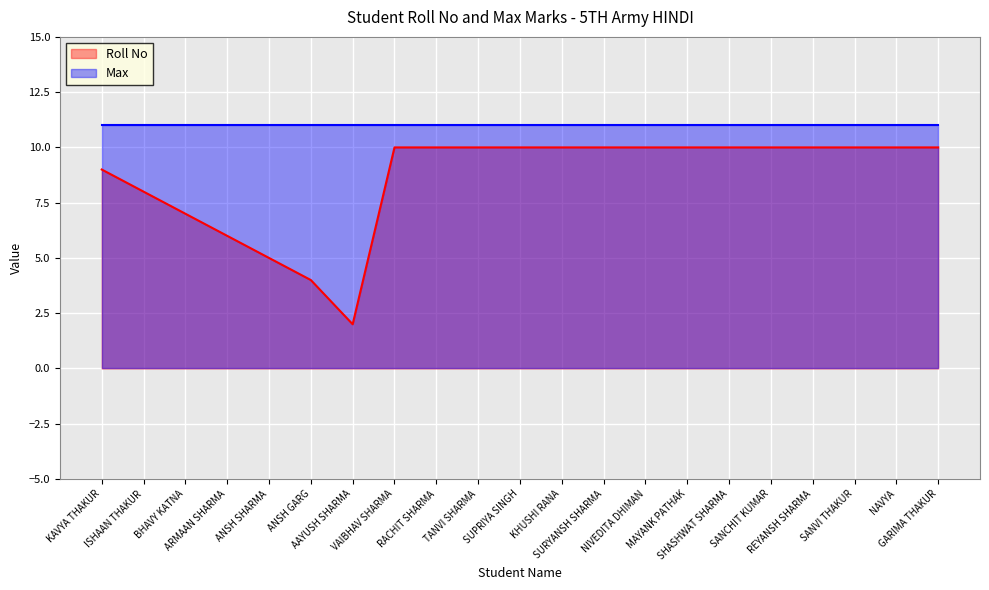

What is the difference between the second highest and second lowest values?

6